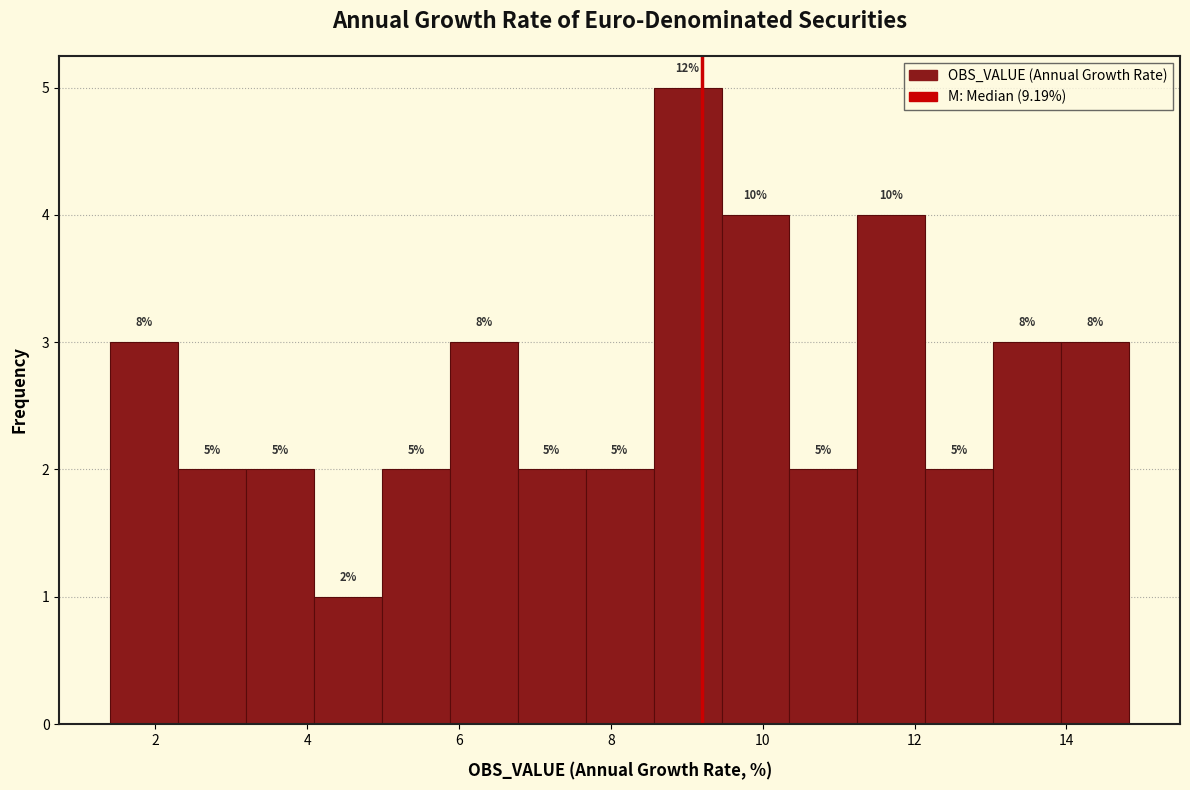

Which range on the x-axis has the tallest bar?

8.6 to 9.4